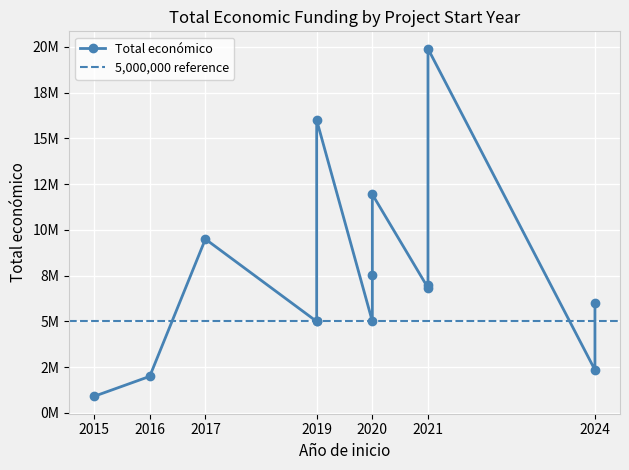

At which category does the chart reach its minimum across all series?

2015